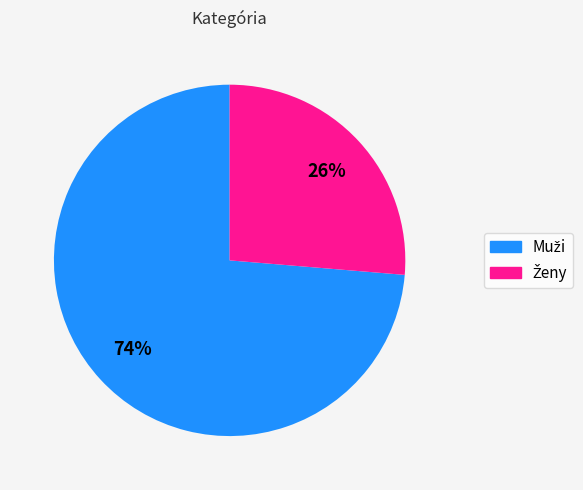

Is there any slice that represents more than half of the pie?

Yes